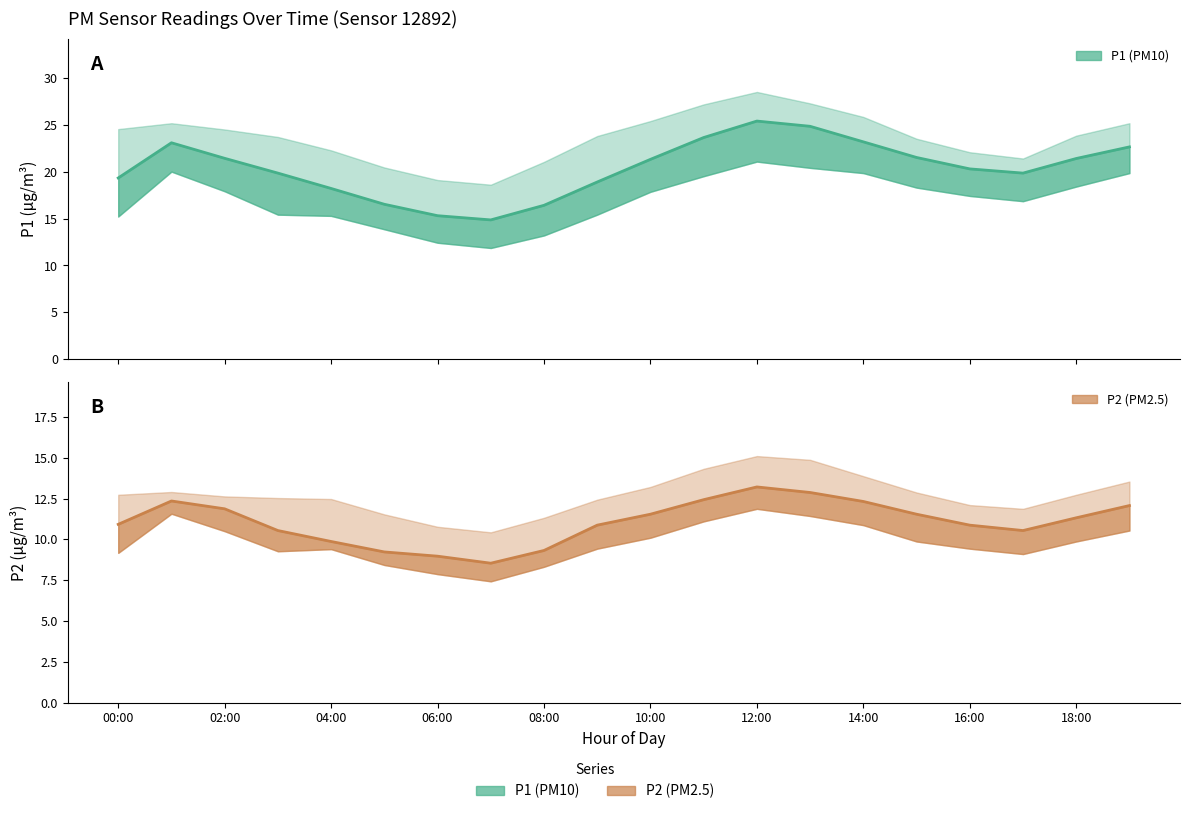

What is the highest value of the P2 series?

13.2